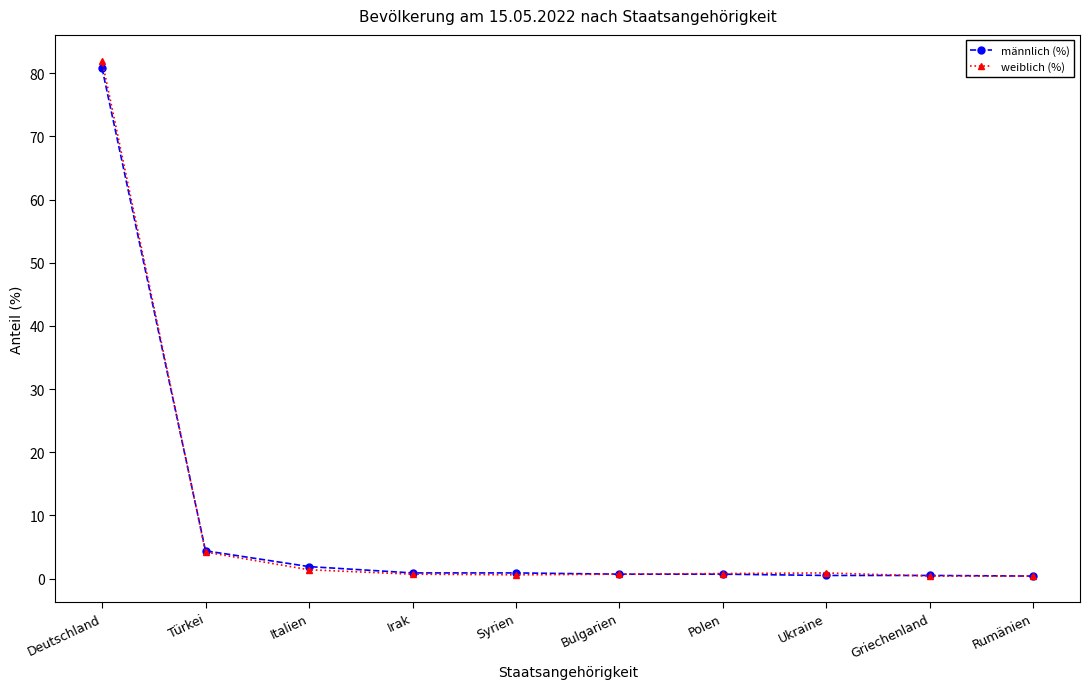

What position from the left is Polen?

7